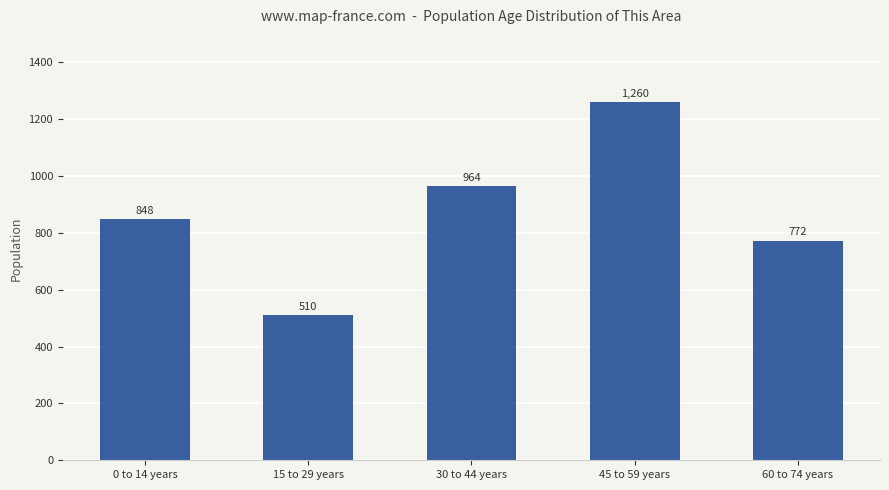

List the labels in order of value, largest first.

45 to 59 years, 30 to 44 years, 0 to 14 years, 60 to 74 years, 15 to 29 years